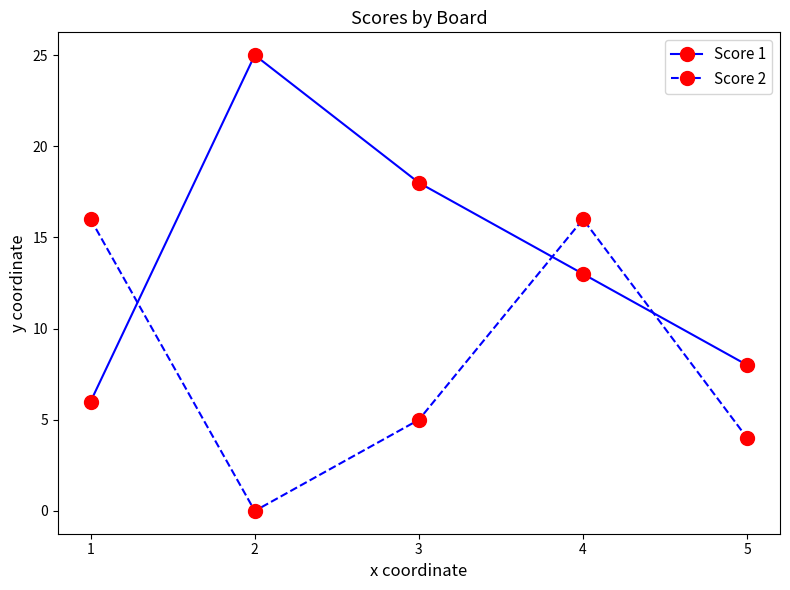

At how many categories does at least one series exceed 6?

5